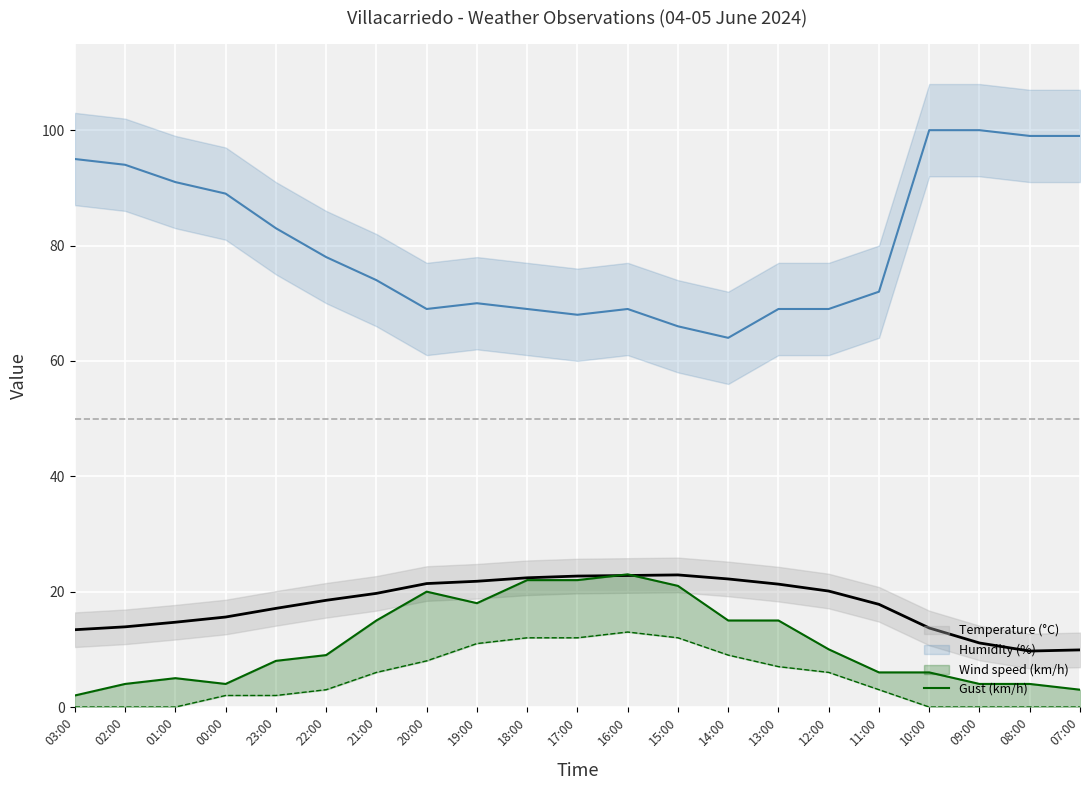

At which label is the value closest to 12?

12:00